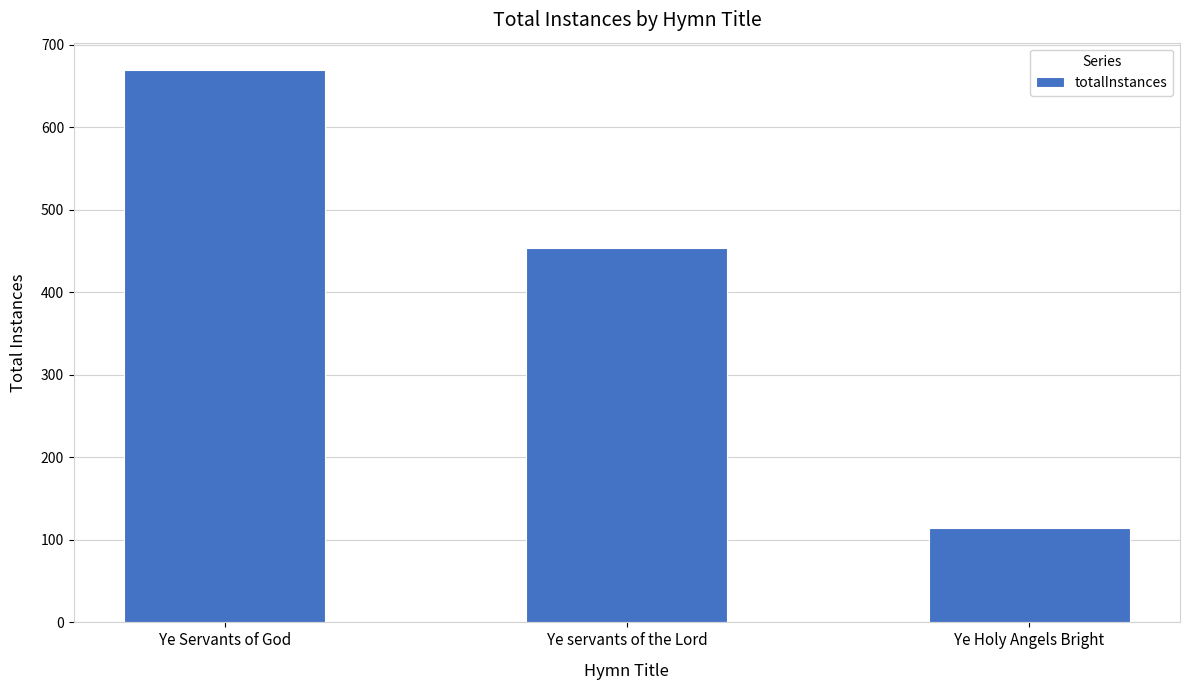

What is the label of the 3rd bar from the right?

Ye Servants of God